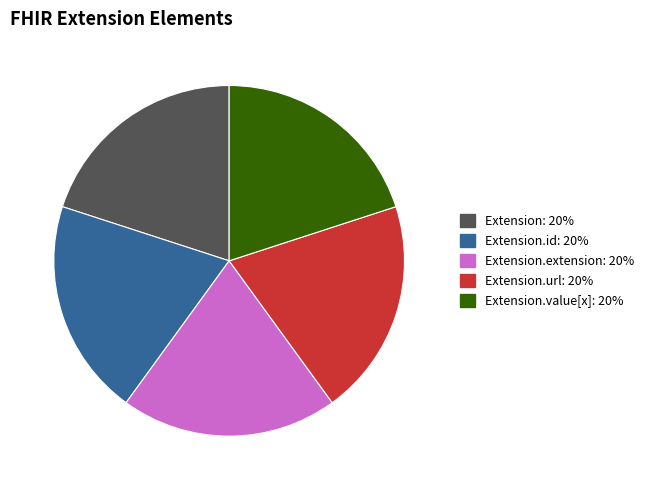

Does any single category account for the majority?

No